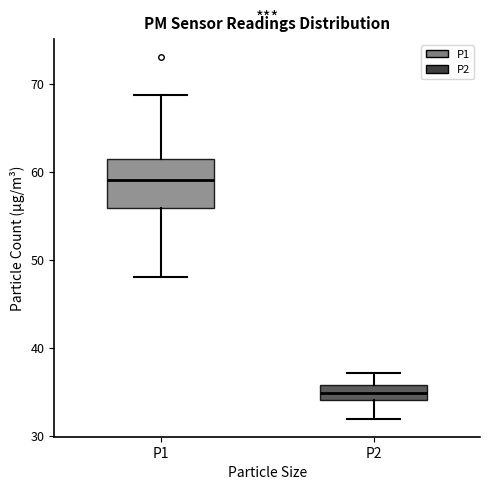

Reading left to right, read every box against the y-axis: the position of its median line, the range the box covers, and the ends of its whiskers. The values are not printed on the chart, so give them approximately, as read against the axis.

P1: median 59, box 56 to 61, whiskers 48 to 69
P2: median 35, box 34 to 36, whiskers 32 to 37